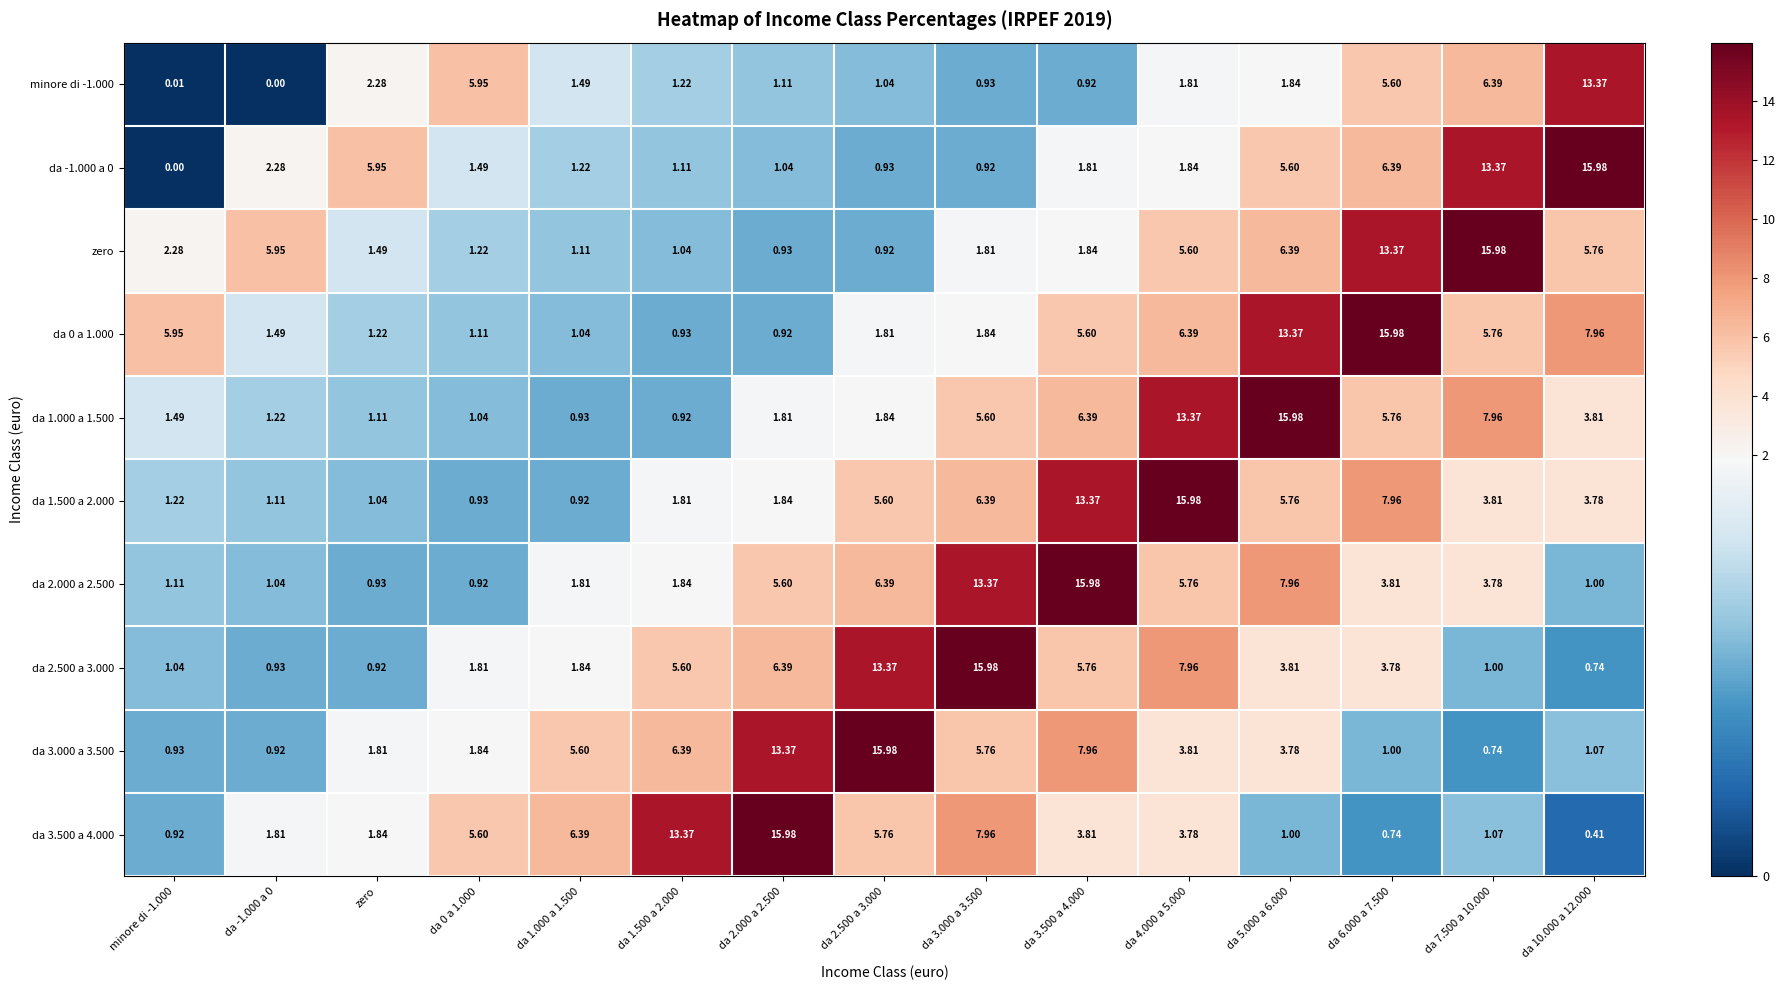

Is the value of da 3.000 a 3.500 at da 1.500 a 2.000 greater than the value of da -1.000 a 0 at da 3.500 a 4.000?

Yes